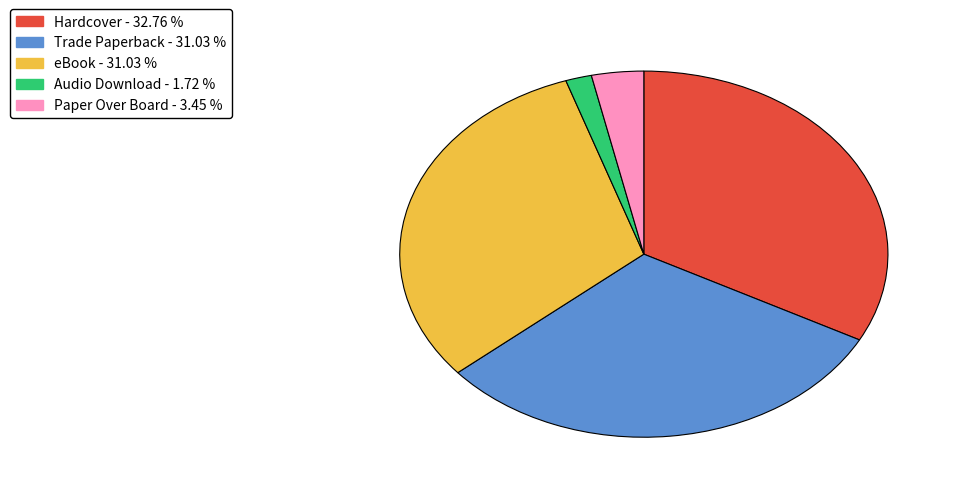

Combined, do eBook and Hardcover account for over 50%?

Yes